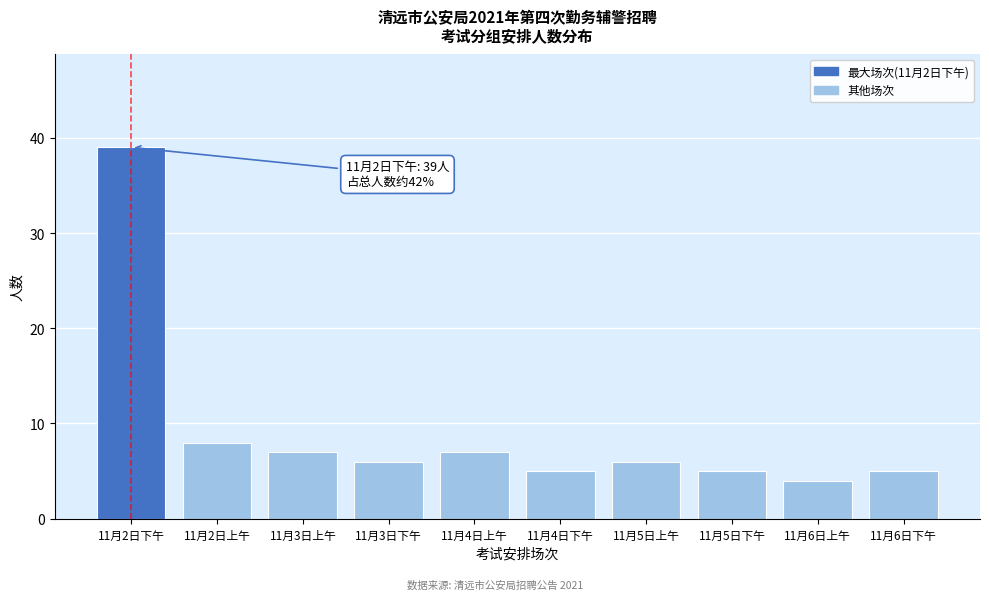

Reading left to right, extract all data points from this chart.

39	8	7	6	7	5	6	5	4	5